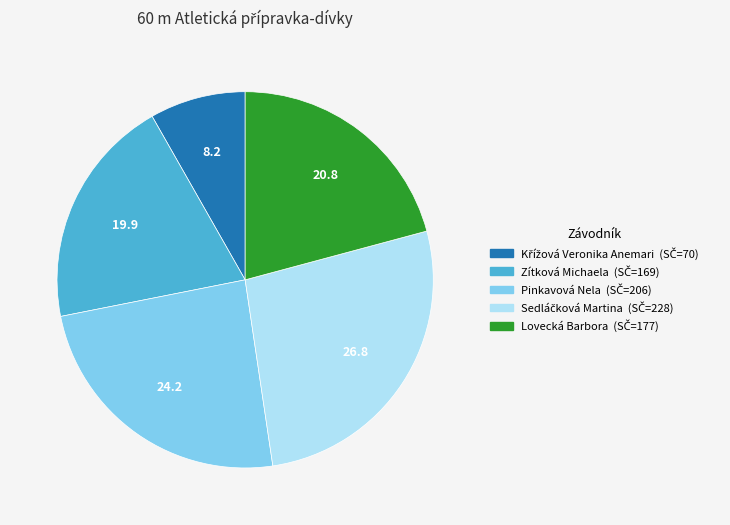

Do Pinkavová Nela and Lovecká Barbora together represent more than half of the pie?

No